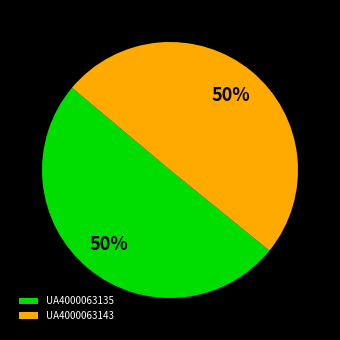

Is it true that UA4000063143 is 62% of the pie?

False